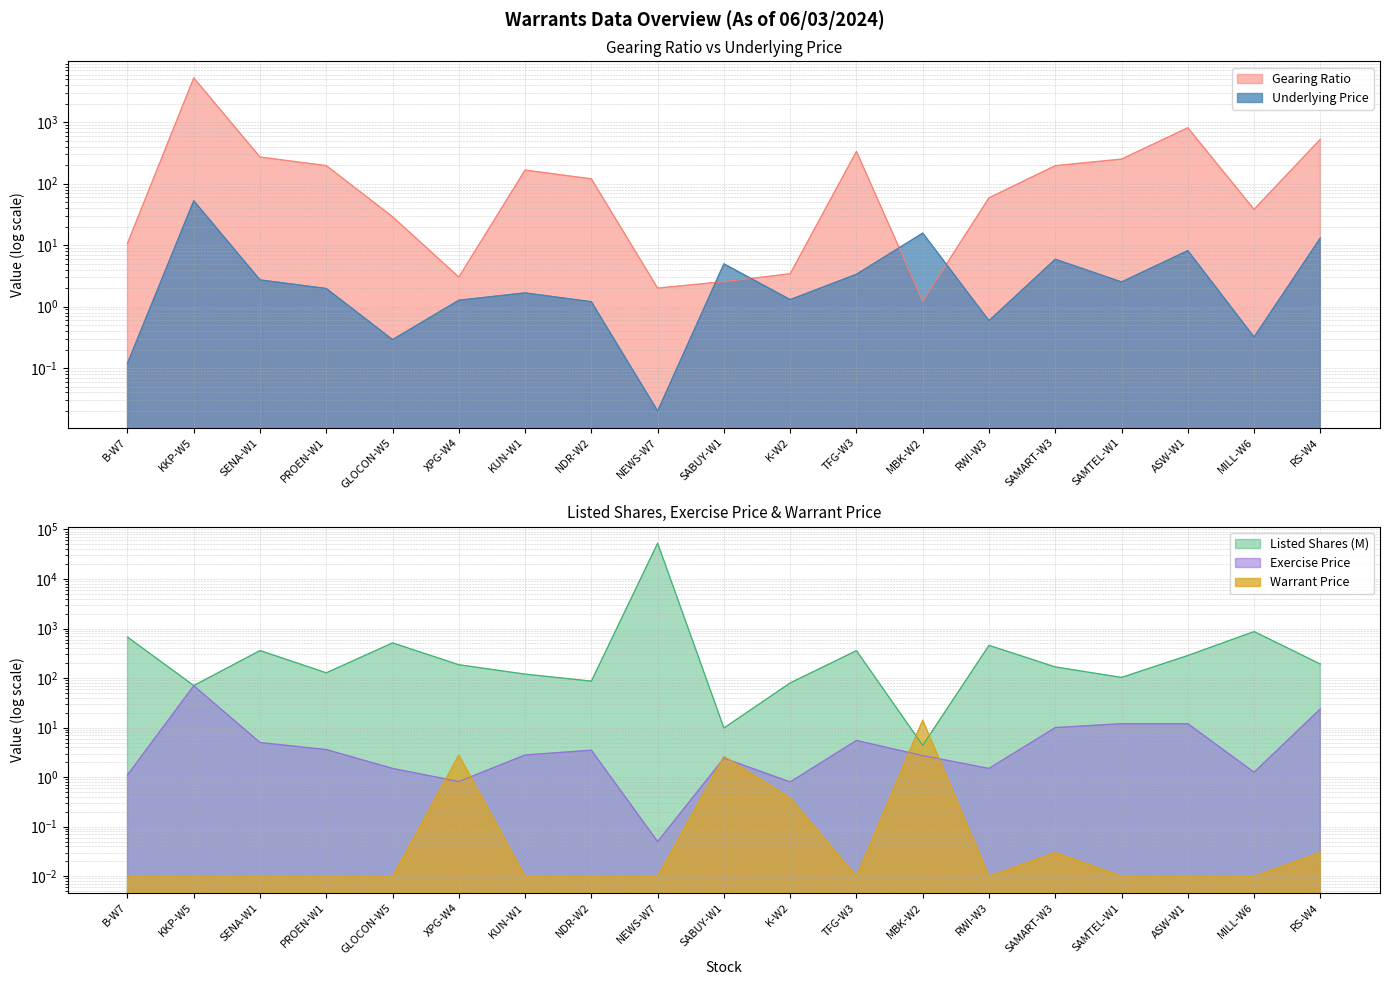

At which category does Exercise Price reach its first local valley?

XPG-W4